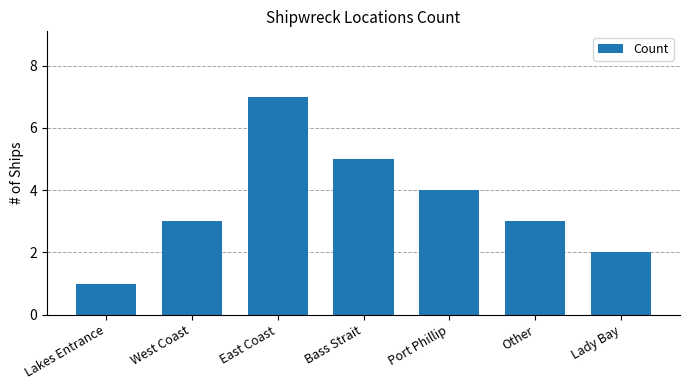

What is the label of the 2nd bar from the left?

West Coast